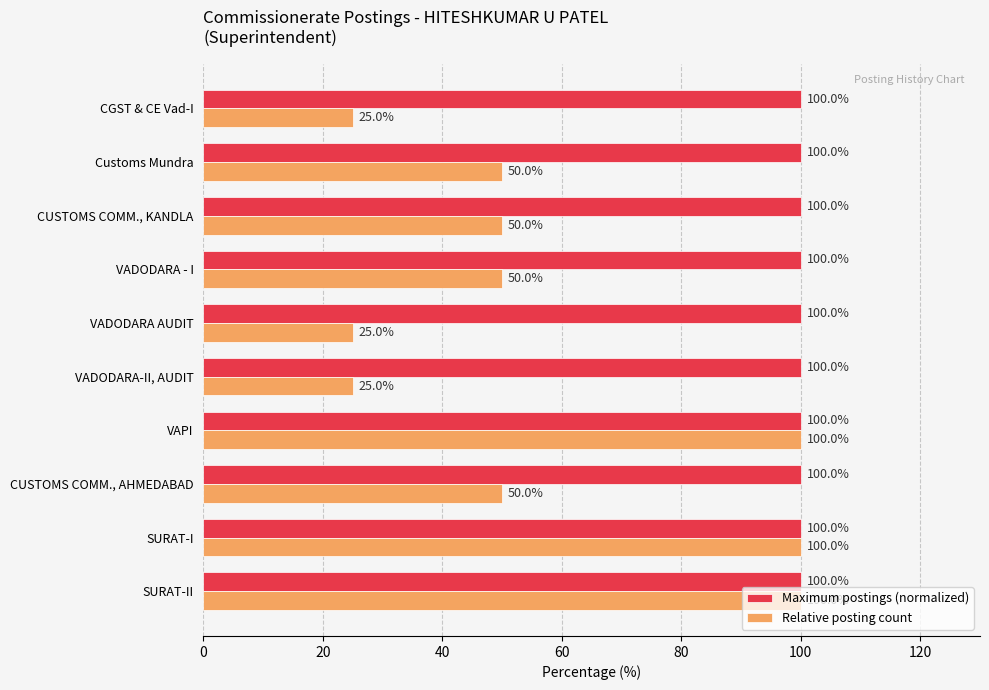

What is the highest value of the Maximum postings (normalized) series?

100